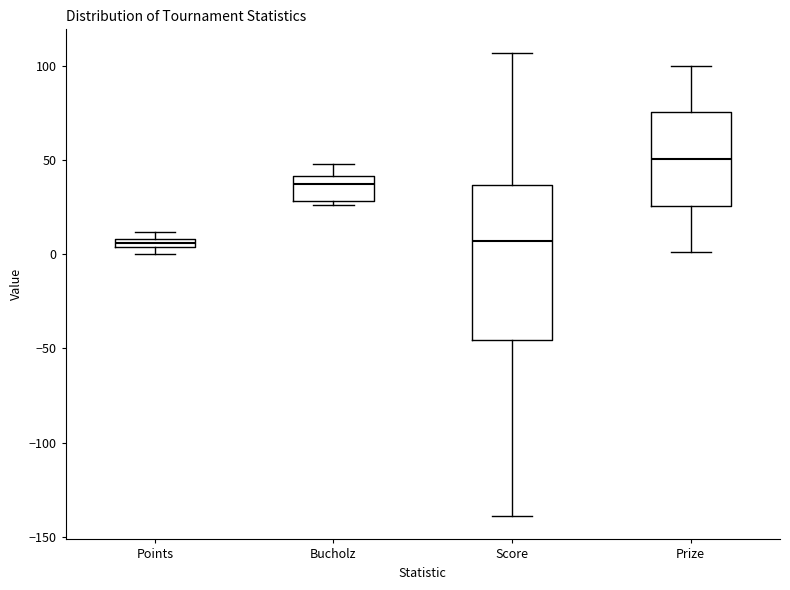

Which box's median line is the highest?

Prize